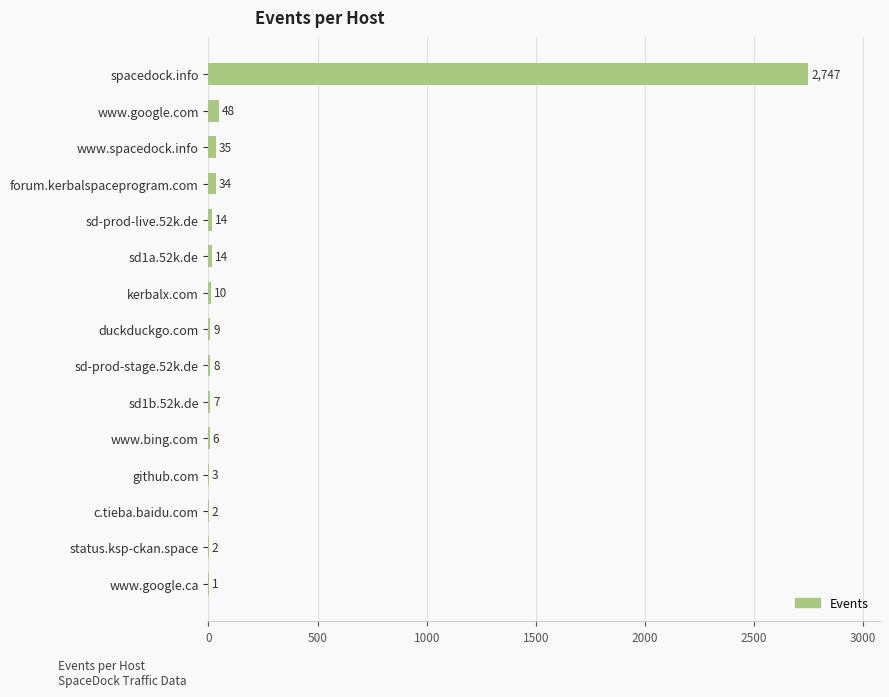

Are the bars horizontal?

Yes